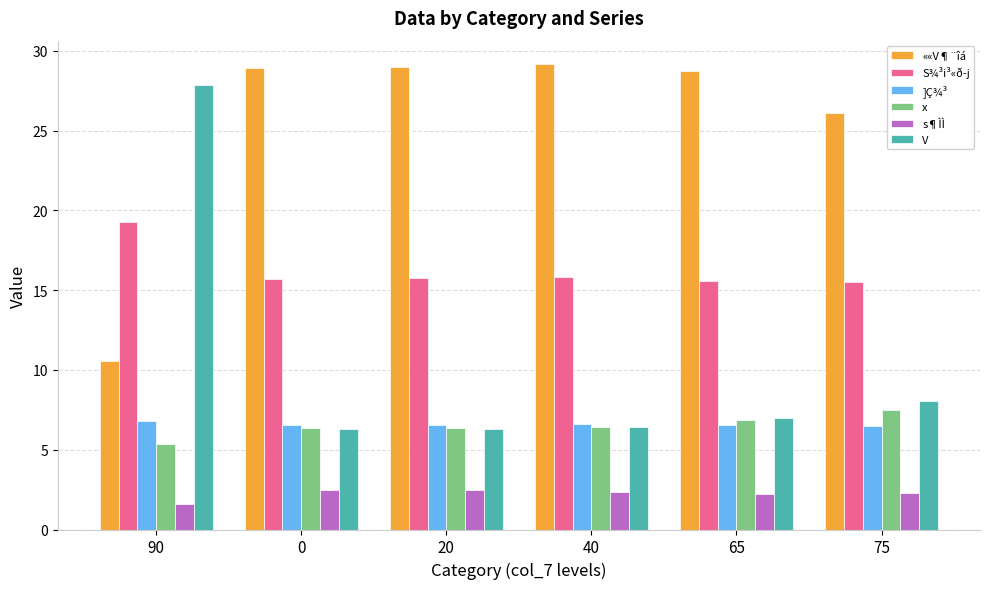

What is the sum of all V values?

61.9